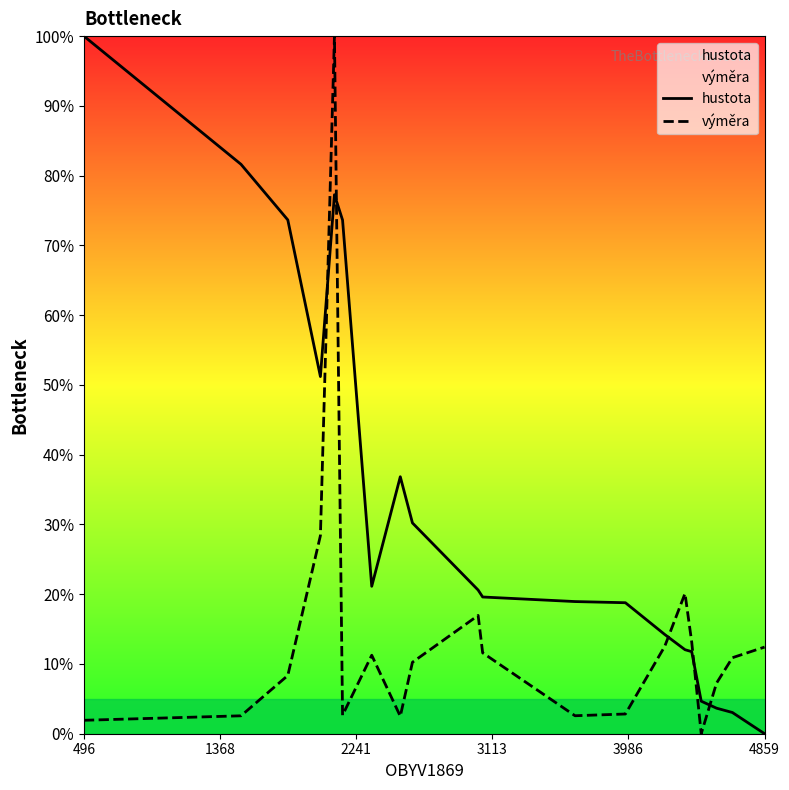

True or false: hustota has more than 2 points higher than both neighbors.

False